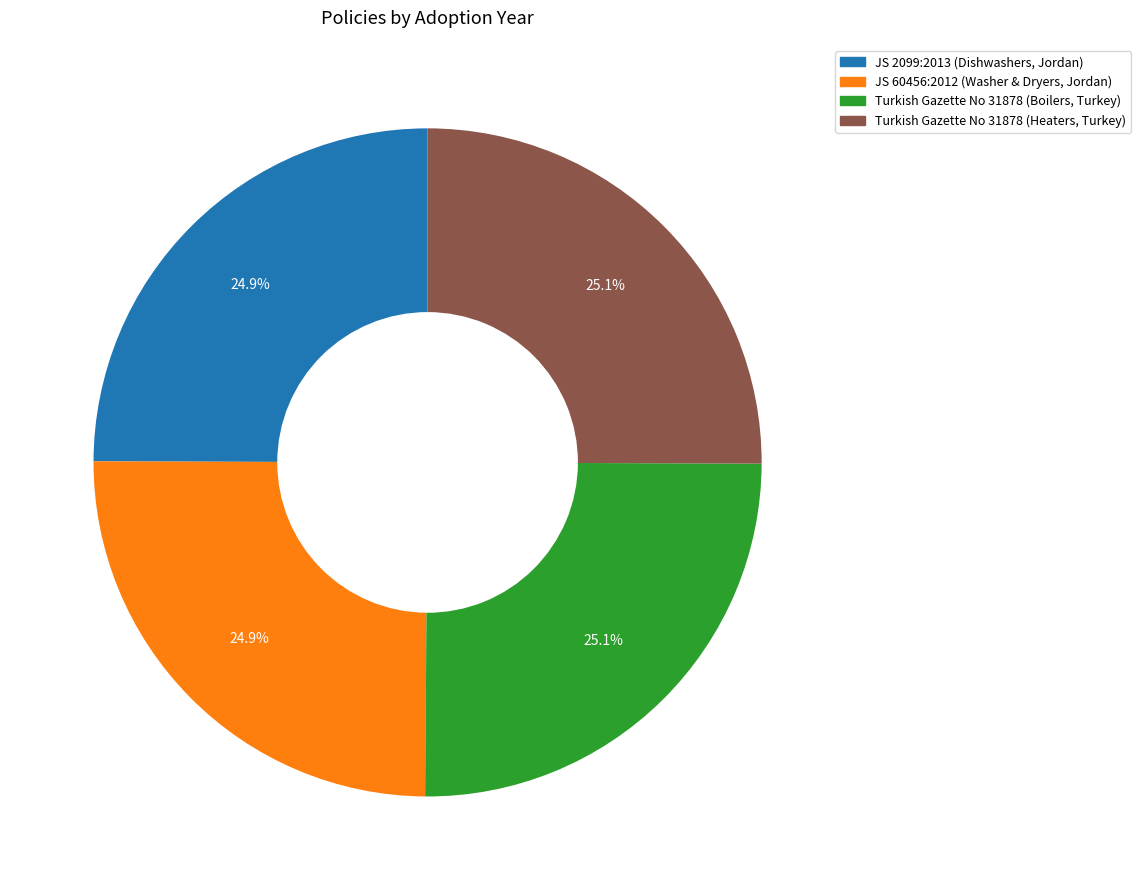

Does Turkish Gazette No 31878 (Boilers, Turkey) account for over 50% of the chart?

No